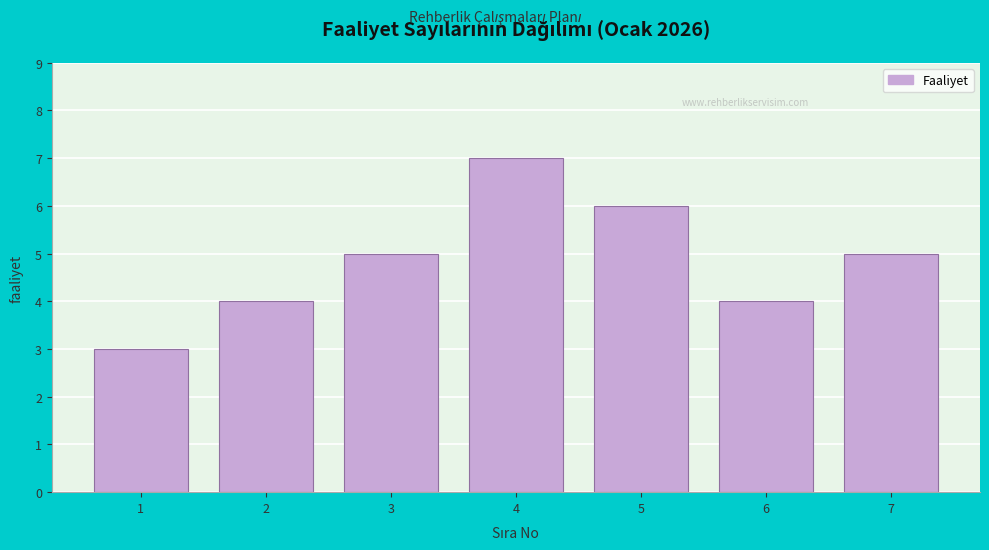

Reading left to right, extract all data points from this chart.

1=3	2=4	3=5	4=7	5=6	6=4	7=5